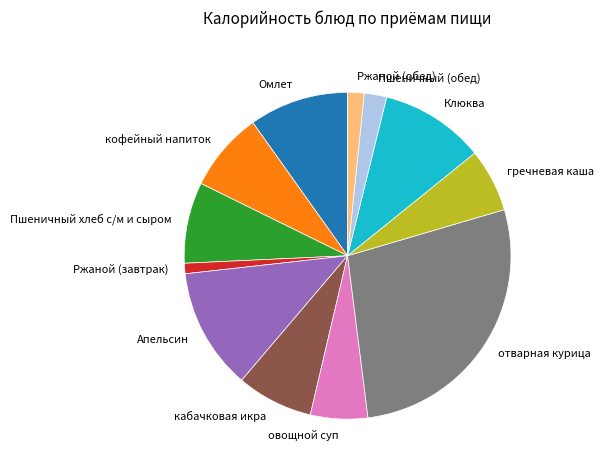

Is the sum of Пшеничный (обед) and Омлет greater than half?

No